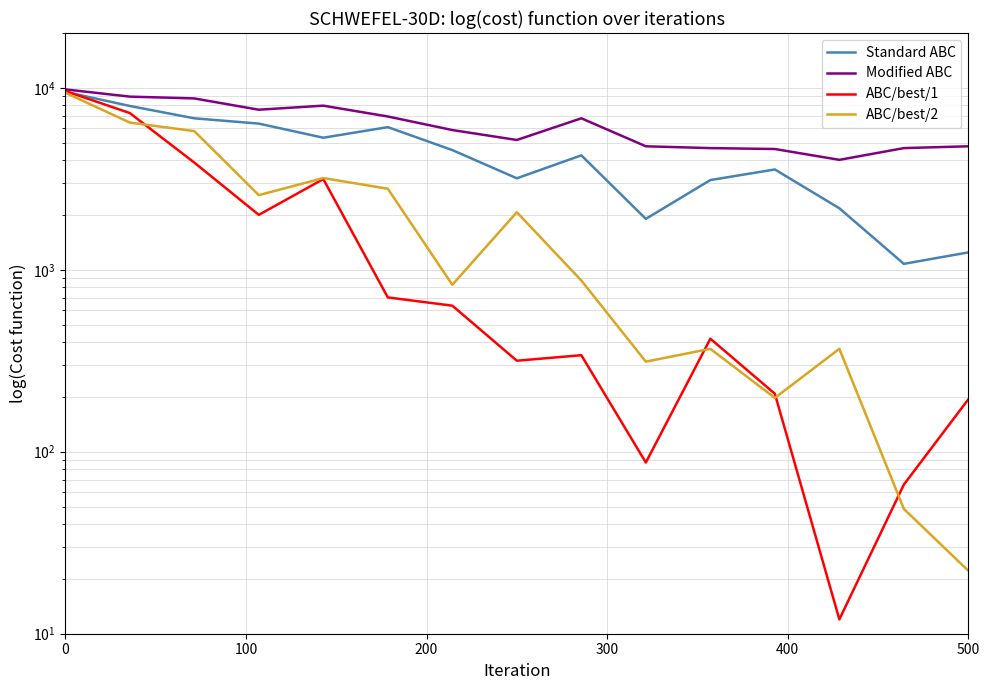

What is the difference between the maximum and second lowest values in the ABC/best/1 series?

9534.0